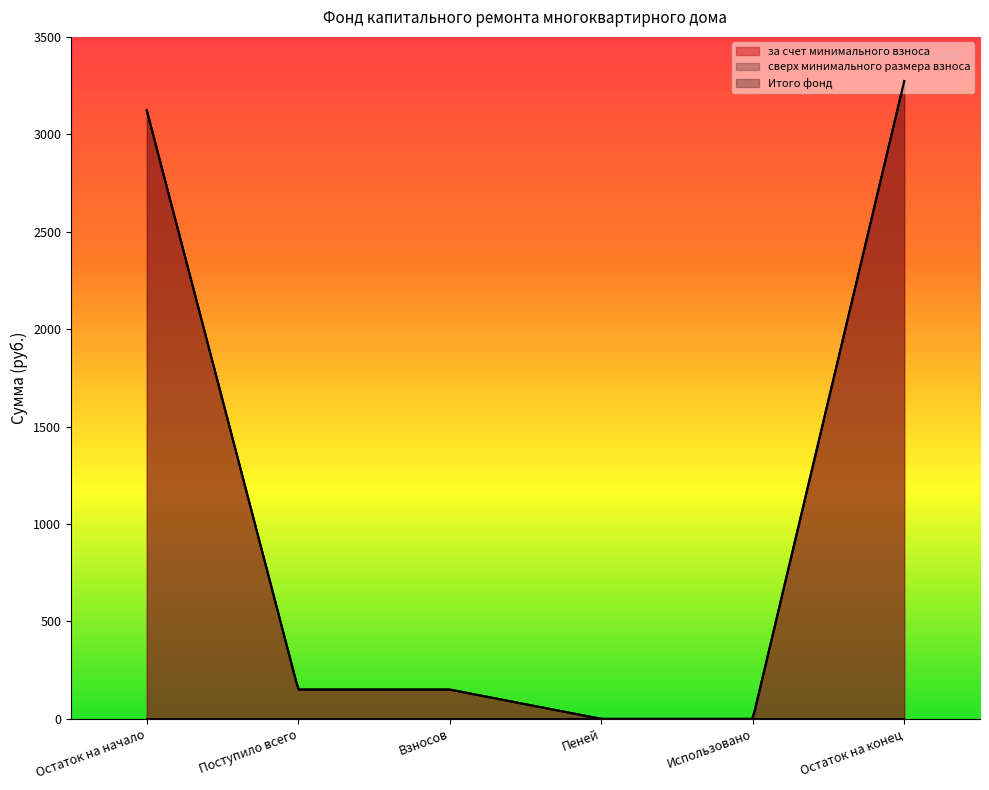

What is the greatest value displayed?

3273.8